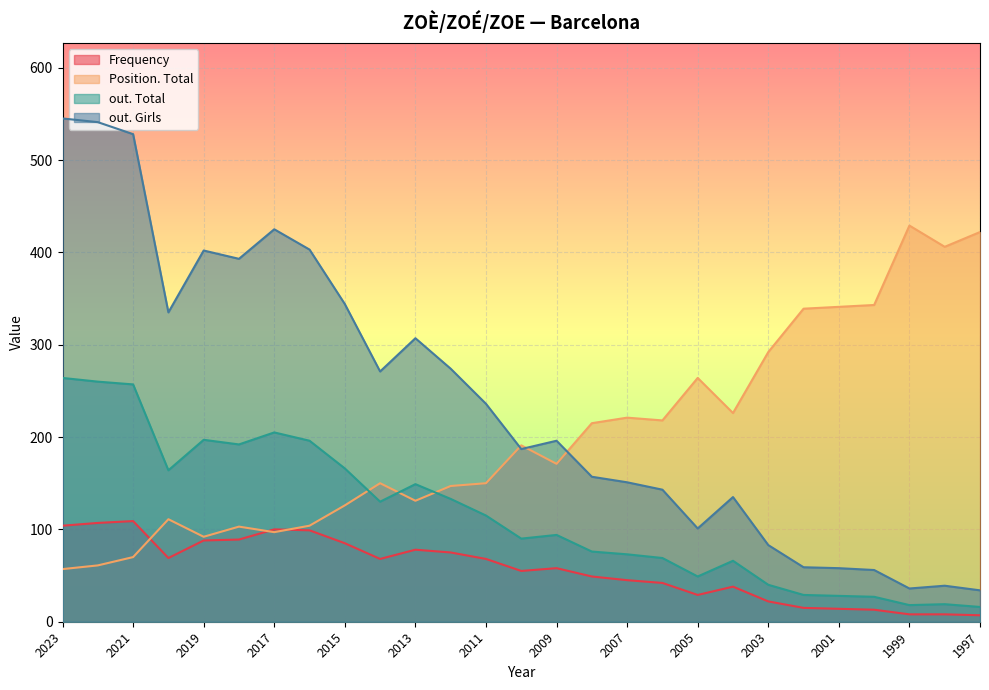

At how many categories does at least one series exceed 185?

27